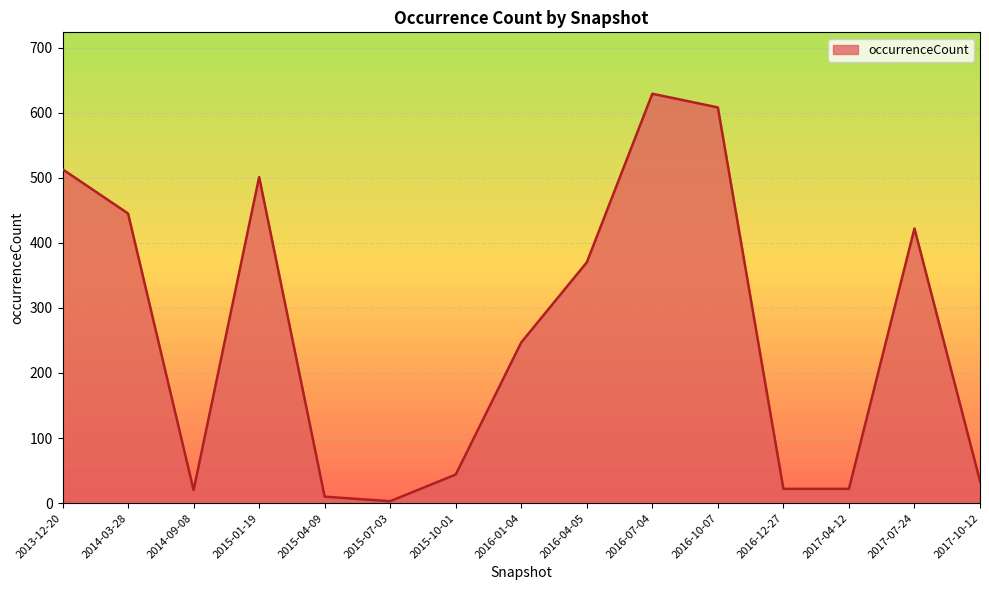

Is it true that the value at 2016-07-04 is 1072?

False